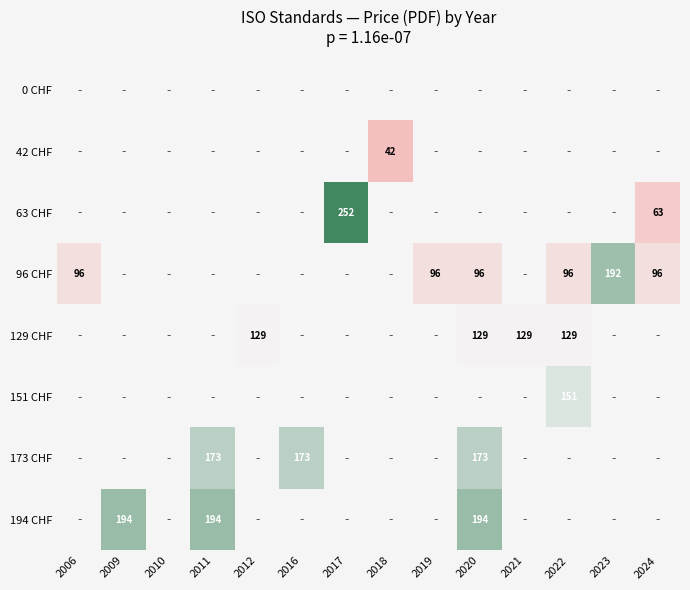

Is it true that 194 CHF equals 133 at 2020?

False